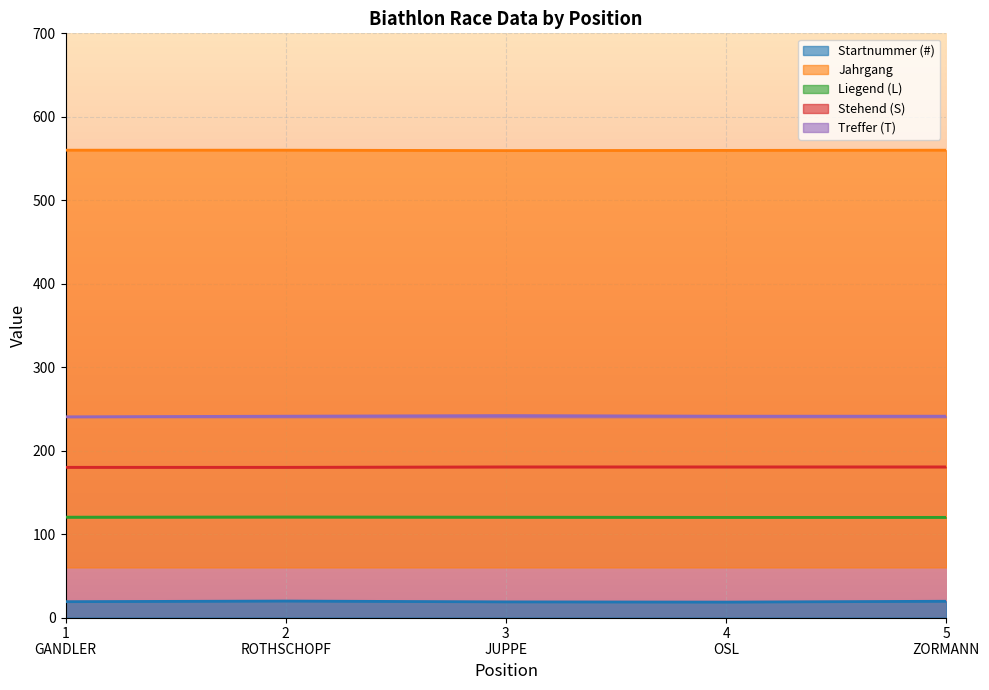

True or false: Stehend (S) and Liegend (L) intersect in this chart.

False